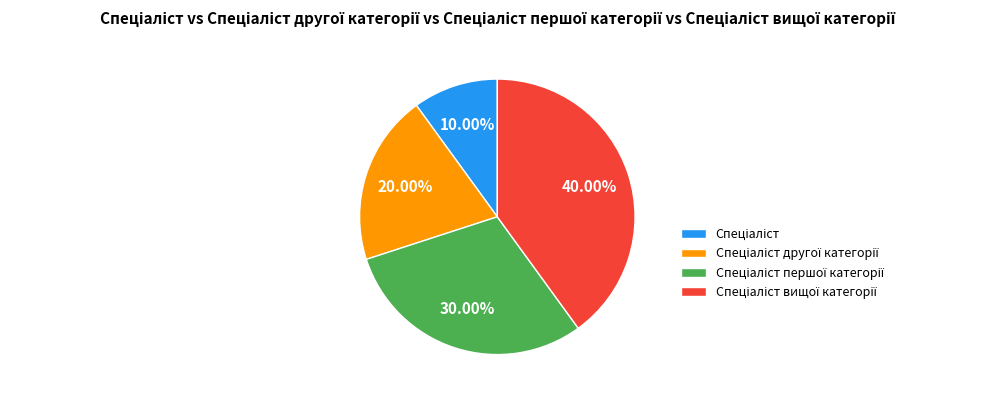

Does any single category account for the majority?

No